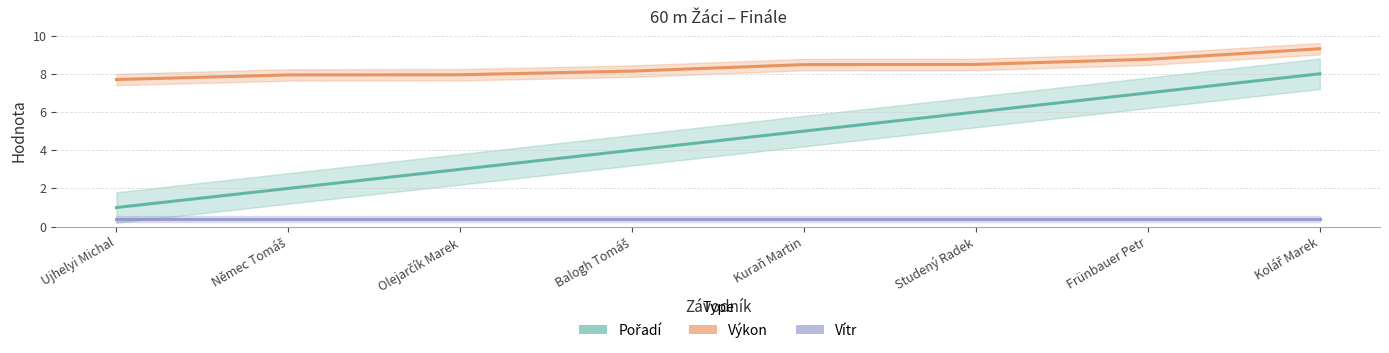

What is the label of the 8th point from the left?

Kolář Marek